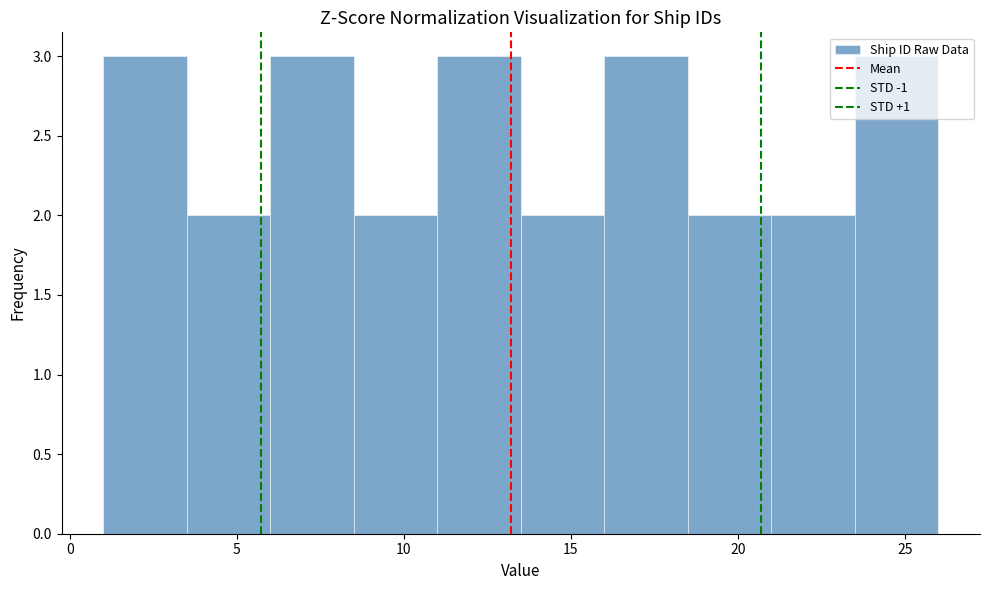

How tall is the bar that spans 1.0 to 3.5 on the x-axis? The values are not printed on the chart, so give them approximately, as read against the axis.

3